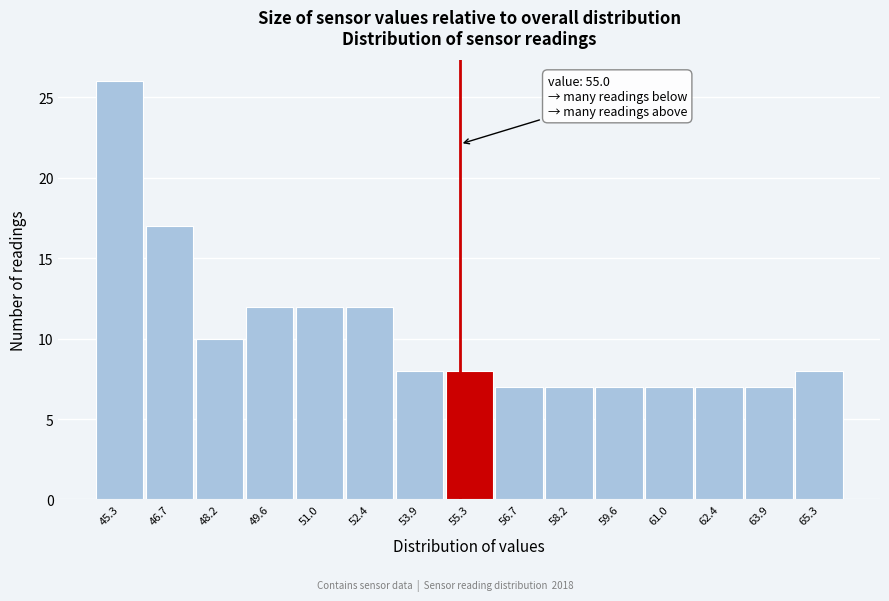

Over which range of the x-axis is the bar tallest?

44.6 to 46.0